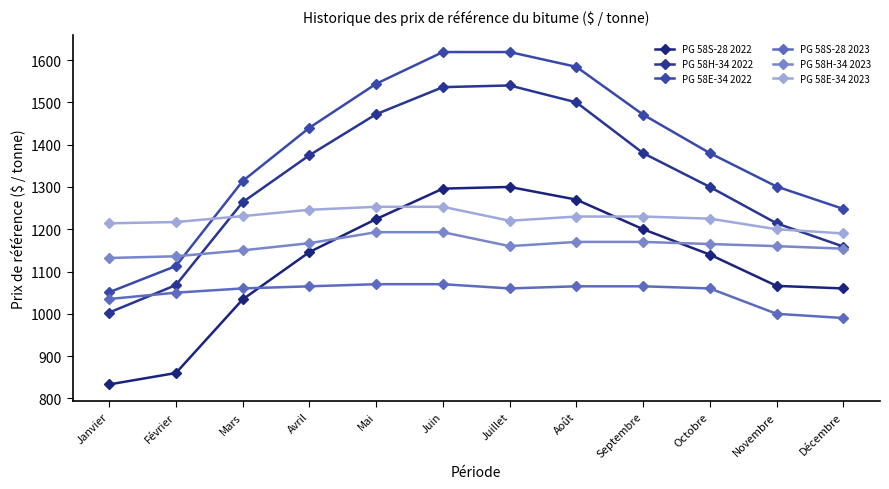

What is the value of the PG 58E-34 2023 point at the 3rd from the left?

1231